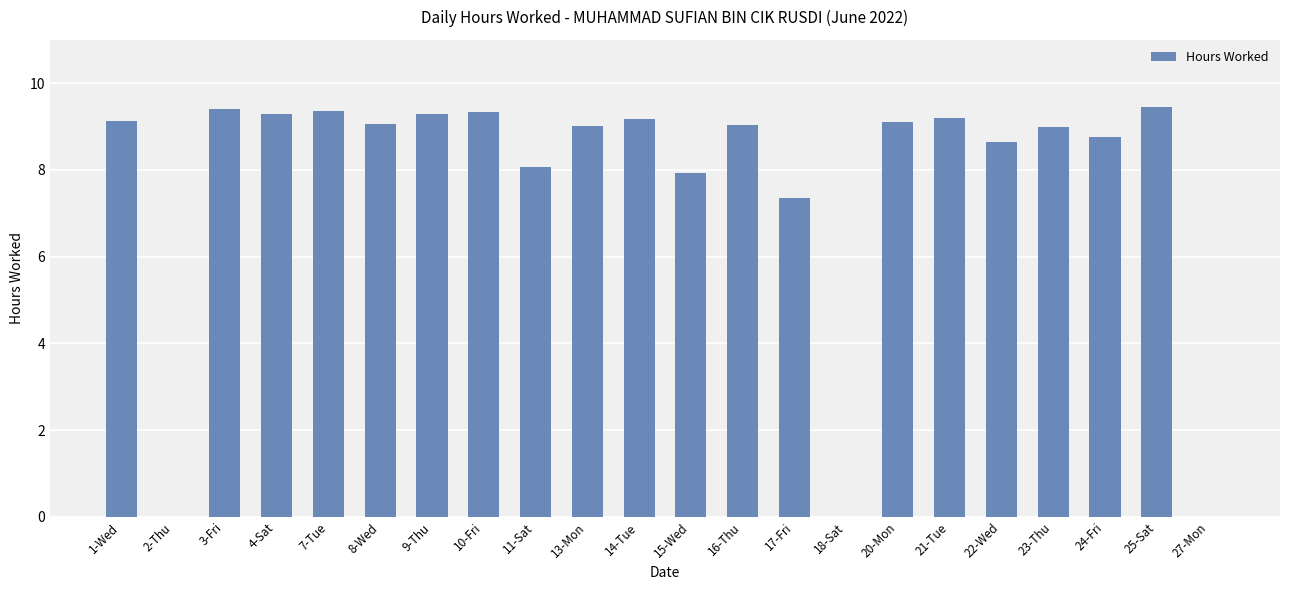

Which has a higher value, 7-Tue or 23-Thu?

7-Tue